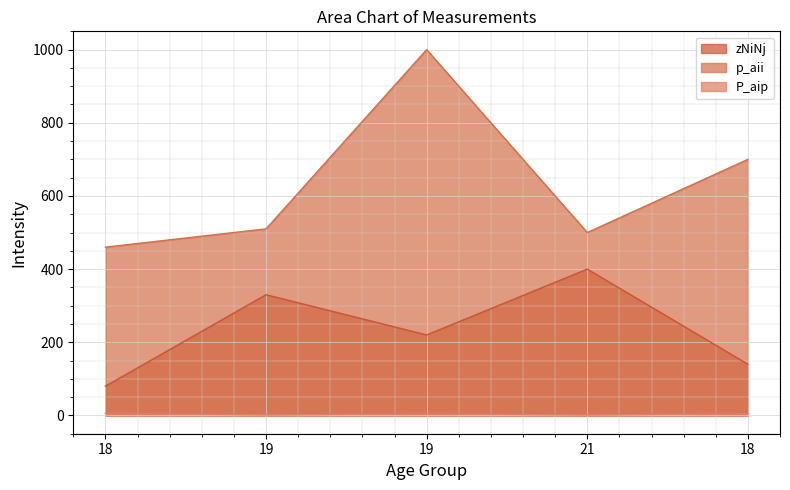

At which category does P_aip reach its first local valley?

19